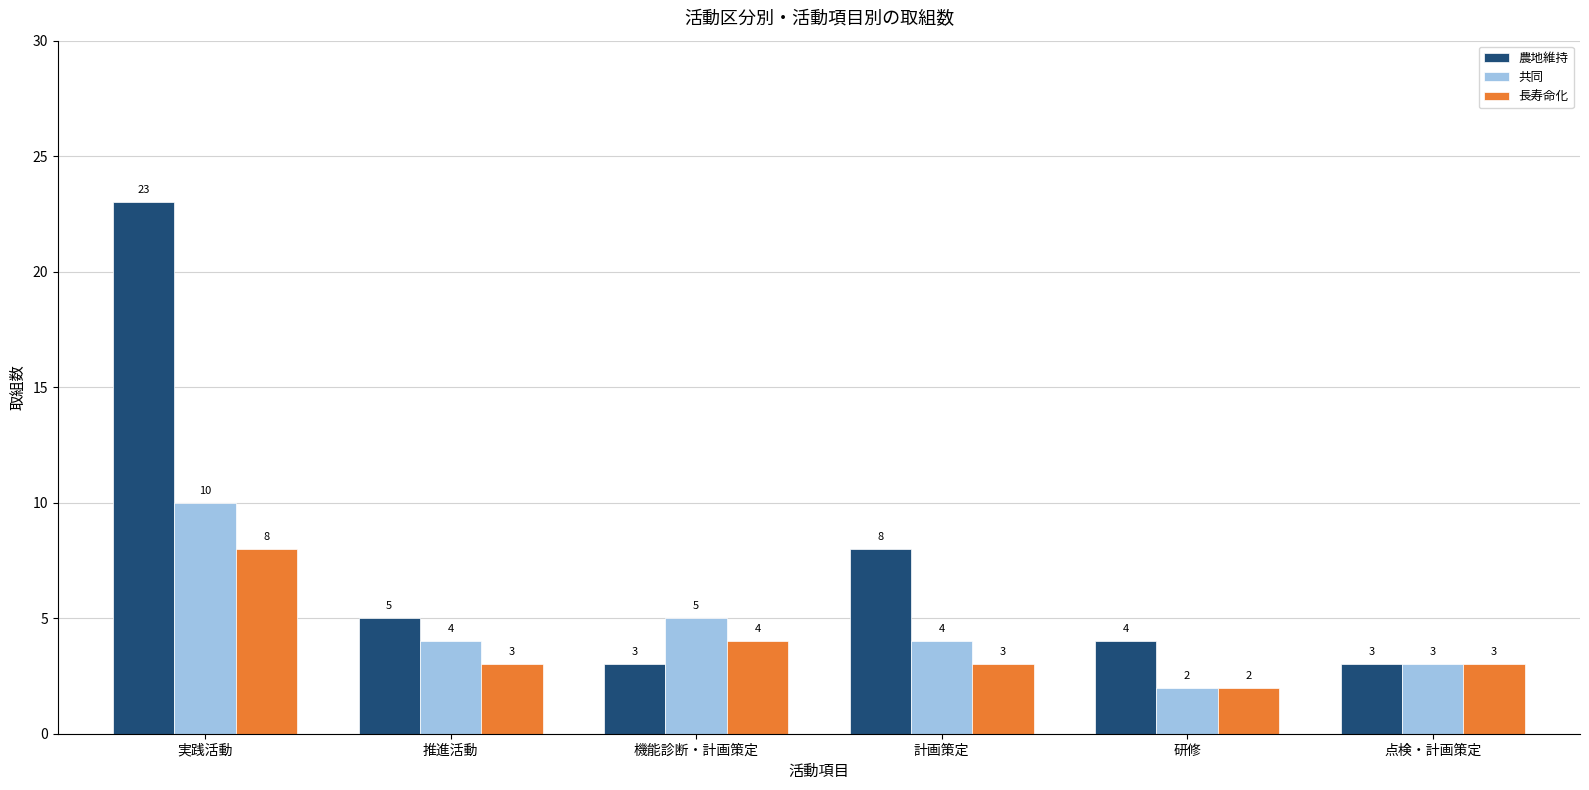

Is the value of 農地維持 at 機能診断・計画策定 greater than the value of 長寿命化 at 機能診断・計画策定?

No